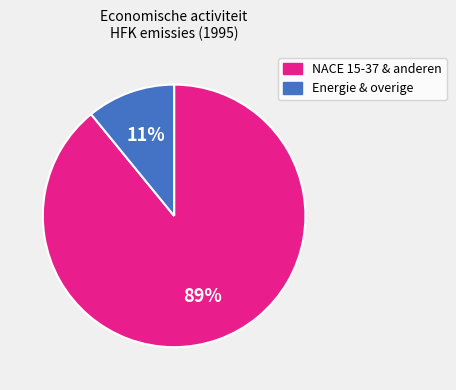

Do NACE 15-37 & anderen and Energie & overige together represent more than half of the pie?

Yes